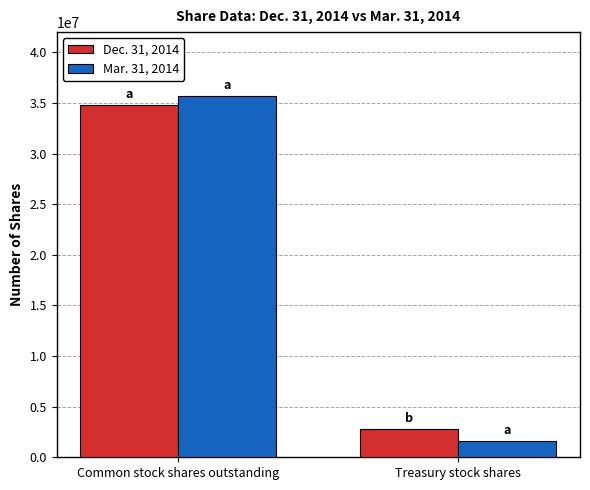

What is the sum of all Dec. 31, 2014 values?

37512310